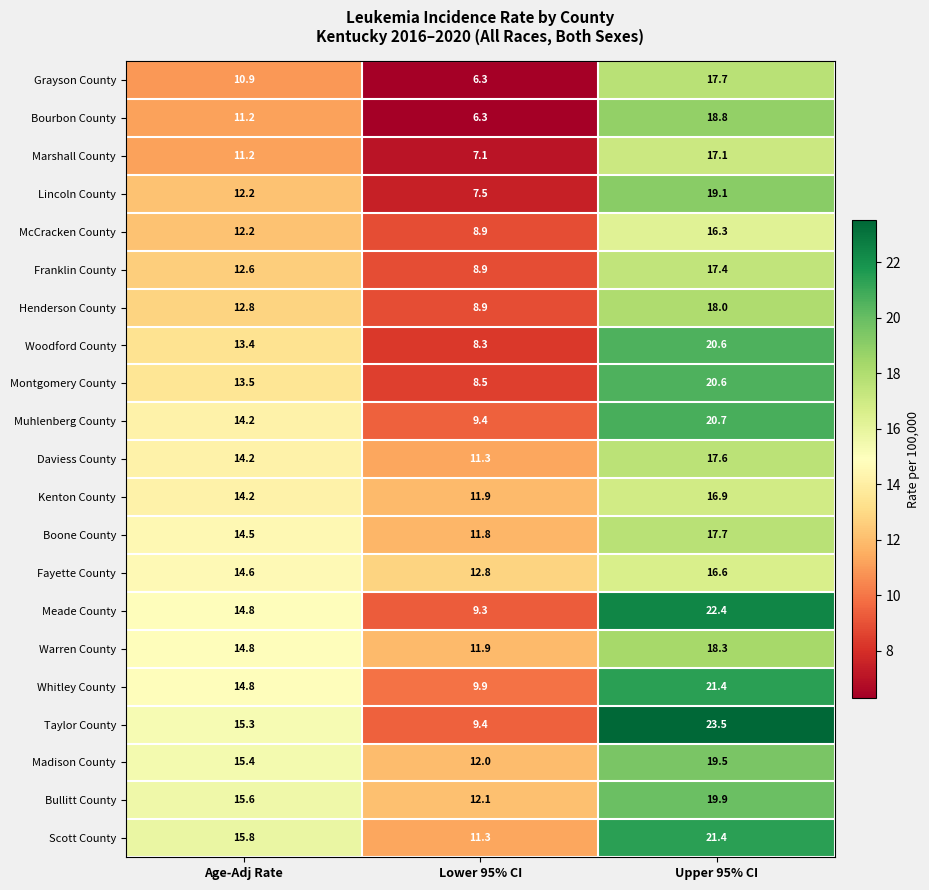

What is the total value across all series at Upper 95% CI?

401.5